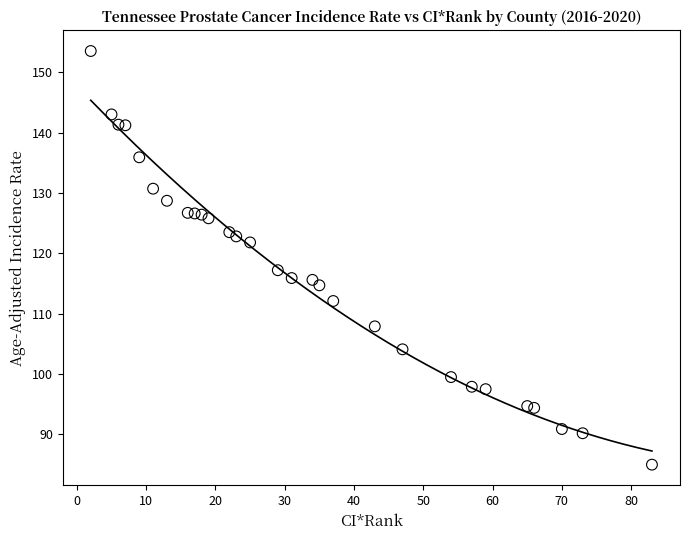

What is the range of X values (max minus min)?

81.0